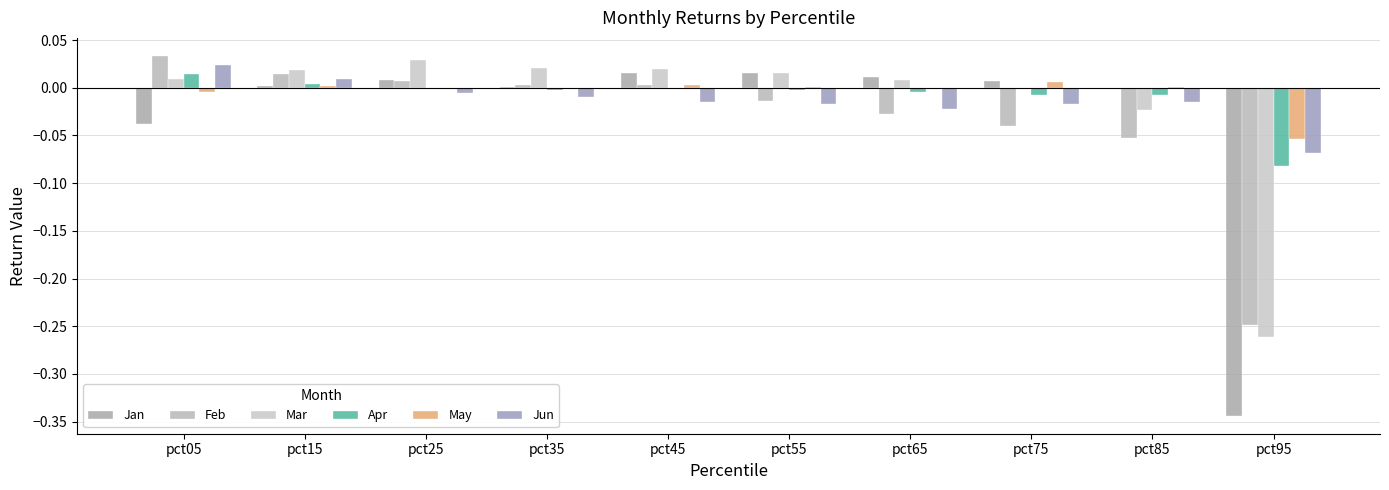

How many series are shown in this chart?

6